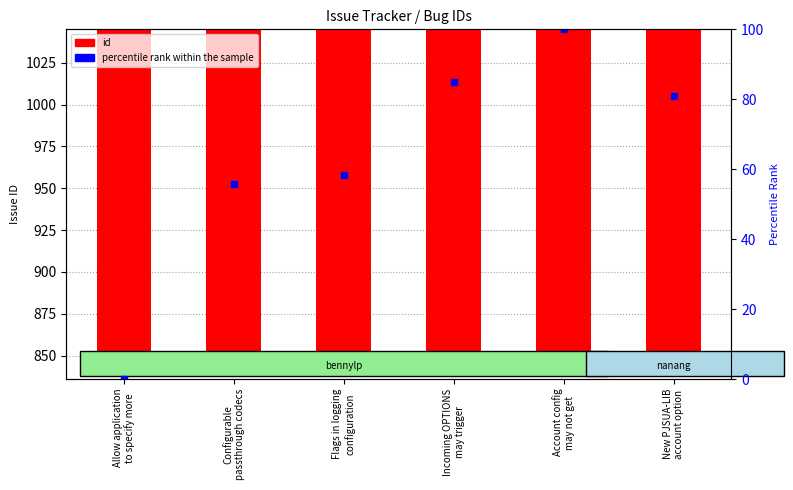

How many data points in percentile rank within the sample are less than 81?

3